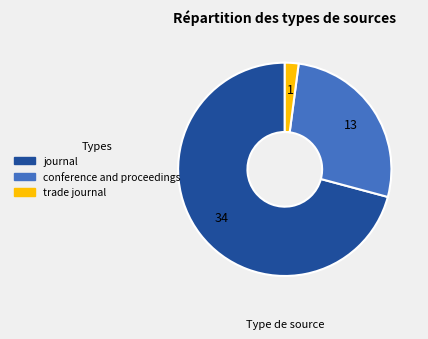

What is the largest slice in the pie chart?

journal